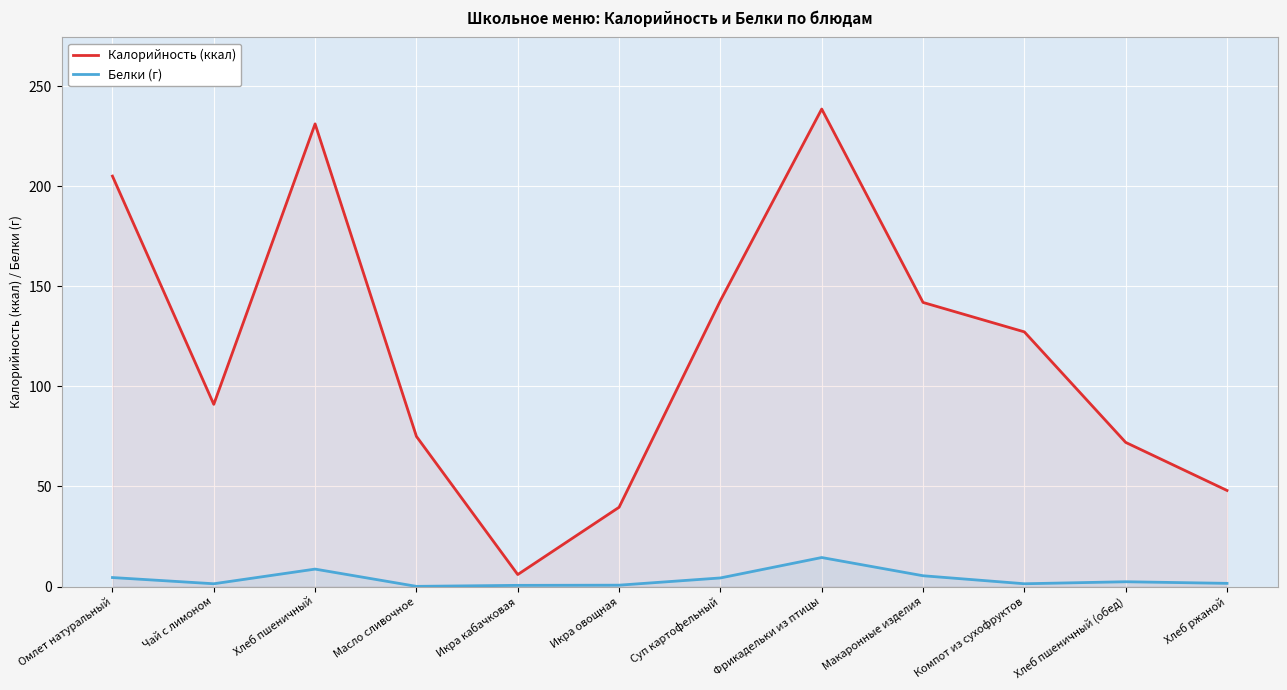

What is the label of the 8th point from the right?

Икра кабачковая